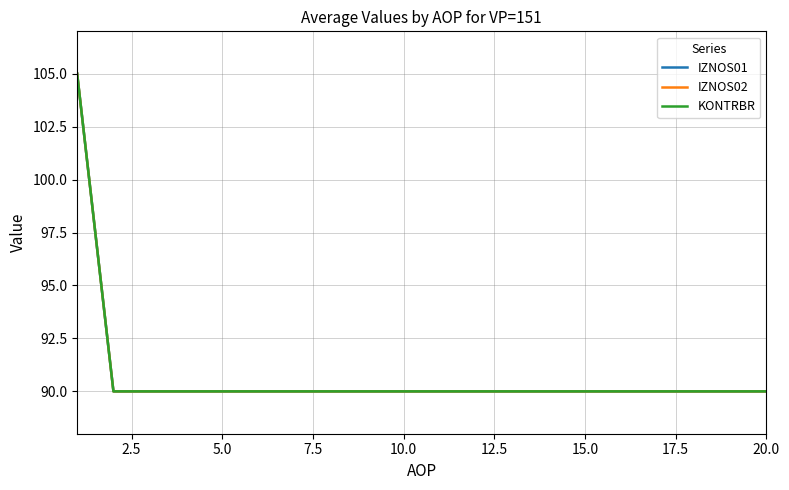

What is the minimum value shown in the chart?

90